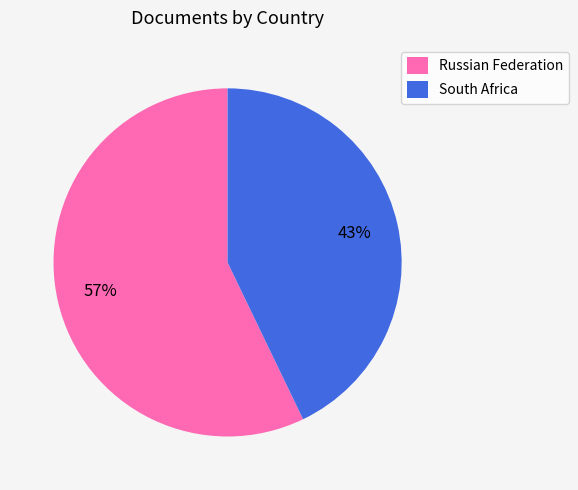

Is it true that South Africa is 49% of the pie?

False